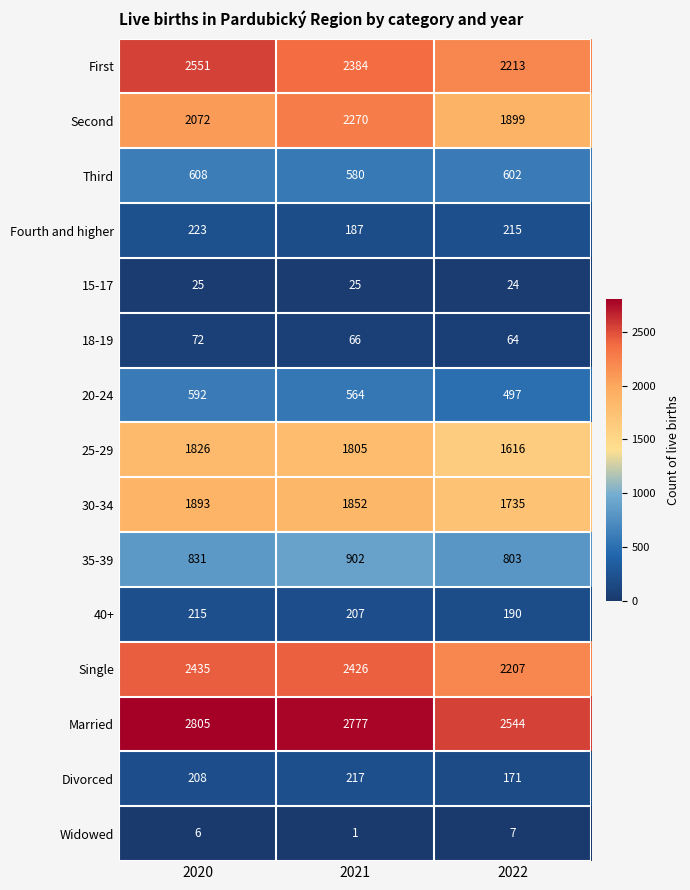

What is the sum of the 15-17 values at 2020 and 2022?

49